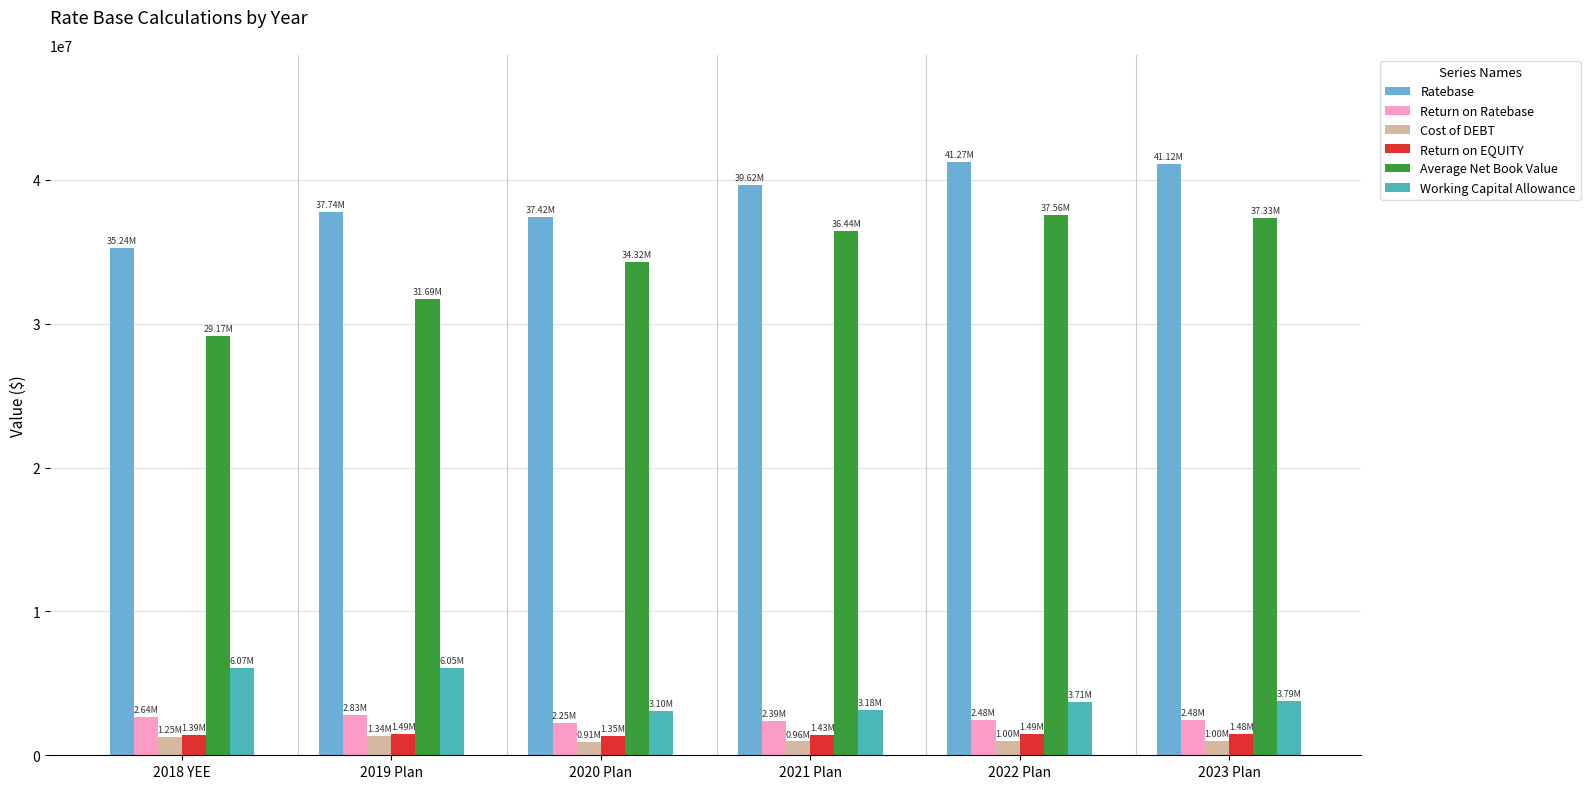

What is the difference between the maximum and minimum values in the Average Net Book Value series?

8391000